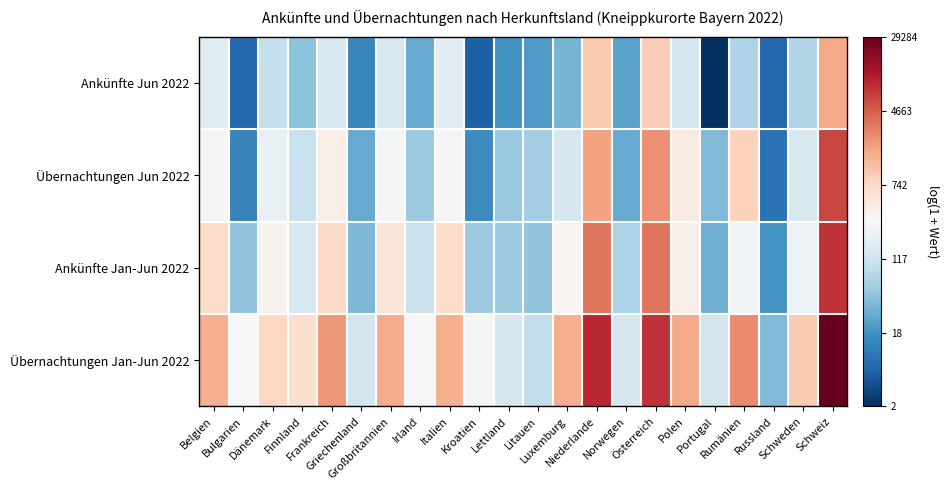

Reading left to right, what are all the values shown in this chart?

Ankünfte Jun 2022: Belgien=5.1	Bulgarien=2.1	Dänemark=4.6	Finnland=3.8	Frankreich=4.9	Griechenland=2.7	Großbritannien=5.0	Irland=3.4	Italien=5.2	Kroatien=1.9	Lettland=2.9	Litauen=3.1	Luxemburg=3.6	Niederlande=6.9	Norwegen=3.2	Österreich=6.8	Polen=4.9	Portugal=1.1	Rumänien=4.3	Russland=2.1	Schweden=4.4	Schweiz=7.4
Übernachtungen Jun 2022: Belgien=5.7	Bulgarien=2.6	Dänemark=5.4	Finnland=4.7	Frankreich=5.9	Griechenland=3.4	Großbritannien=5.6	Irland=4.0	Italien=5.8	Kroatien=2.8	Lettland=4.0	Litauen=4.1	Luxemburg=4.9	Niederlande=7.5	Norwegen=3.4	Österreich=7.8	Polen=6.1	Portugal=3.7	Rumänien=6.8	Russland=2.3	Schweden=4.9	Schweiz=8.8
Ankünfte Jan-Jun 2022: Belgien=6.5	Bulgarien=3.9	Dänemark=5.8	Finnland=5.0	Frankreich=6.6	Griechenland=3.6	Großbritannien=6.3	Irland=4.7	Italien=6.5	Kroatien=4.0	Lettland=4.0	Litauen=3.9	Luxemburg=5.8	Niederlande=8.1	Norwegen=4.2	Österreich=8.2	Polen=6.0	Portugal=3.5	Rumänien=5.6	Russland=3.0	Schweden=5.4	Schweiz=9.0
Übernachtungen Jan-Jun 2022: Belgien=7.3	Bulgarien=5.7	Dänemark=6.7	Finnland=6.4	Frankreich=7.7	Griechenland=4.9	Großbritannien=7.4	Irland=5.7	Italien=7.3	Kroatien=5.6	Lettland=4.9	Litauen=4.6	Luxemburg=7.4	Niederlande=9.1	Norwegen=4.9	Österreich=9.0	Polen=7.4	Portugal=4.8	Rumänien=7.9	Russland=3.7	Schweden=6.9	Schweiz=10.3